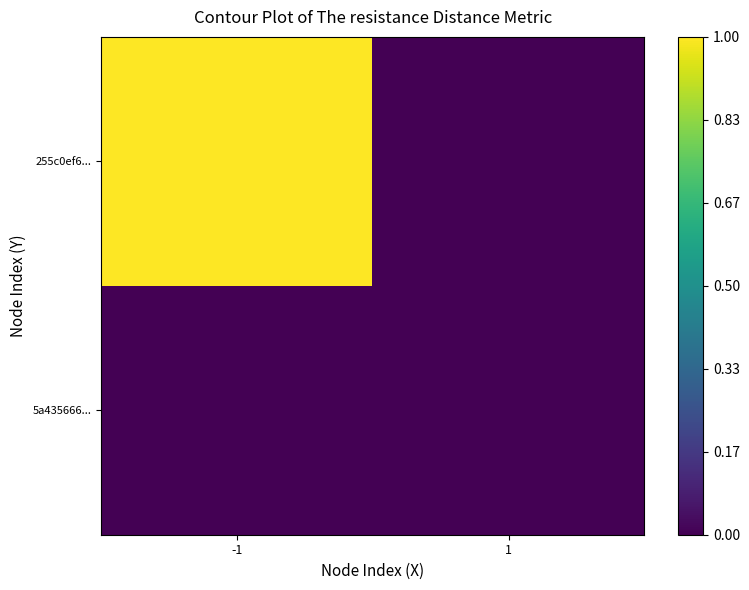

Rank the series by their average value, from highest to lowest.

255c0ef6..., 5a435666...